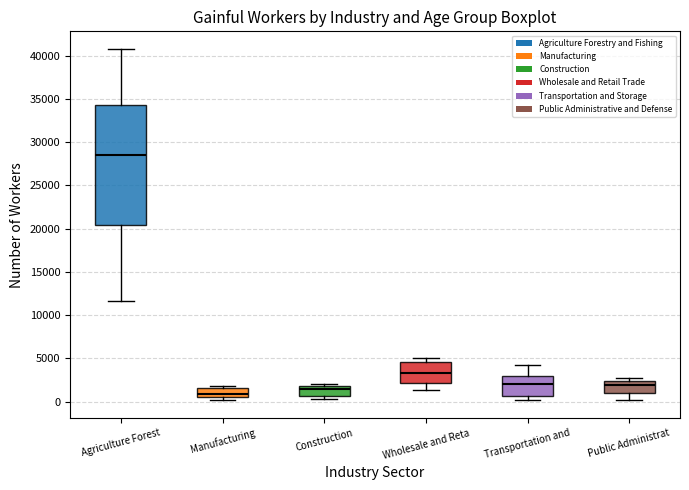

Where does the median line of the box for Manufacturing sit on the y-axis? The values are not printed on the chart, so give them approximately, as read against the axis.

1000